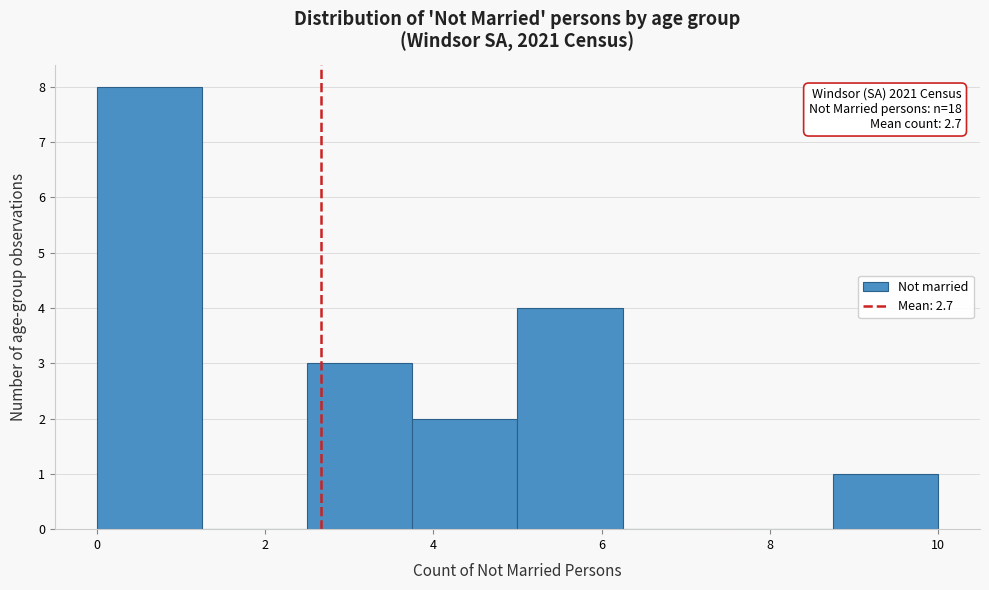

Which range on the x-axis has the tallest bar?

0.00 to 1.25